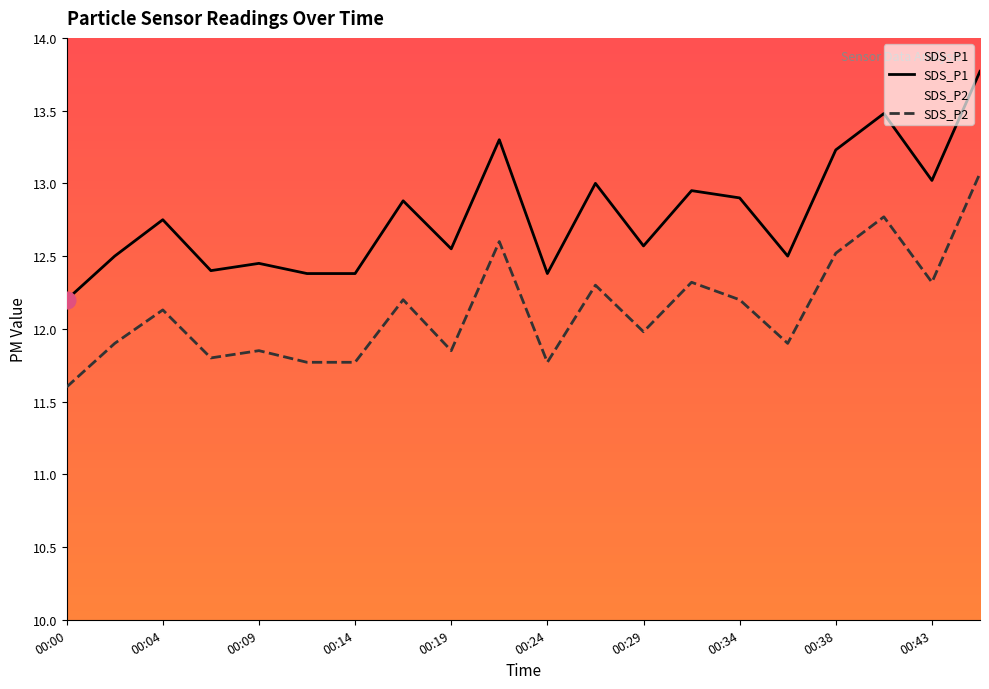

What is the maximum value for SDS_P2?

13.1